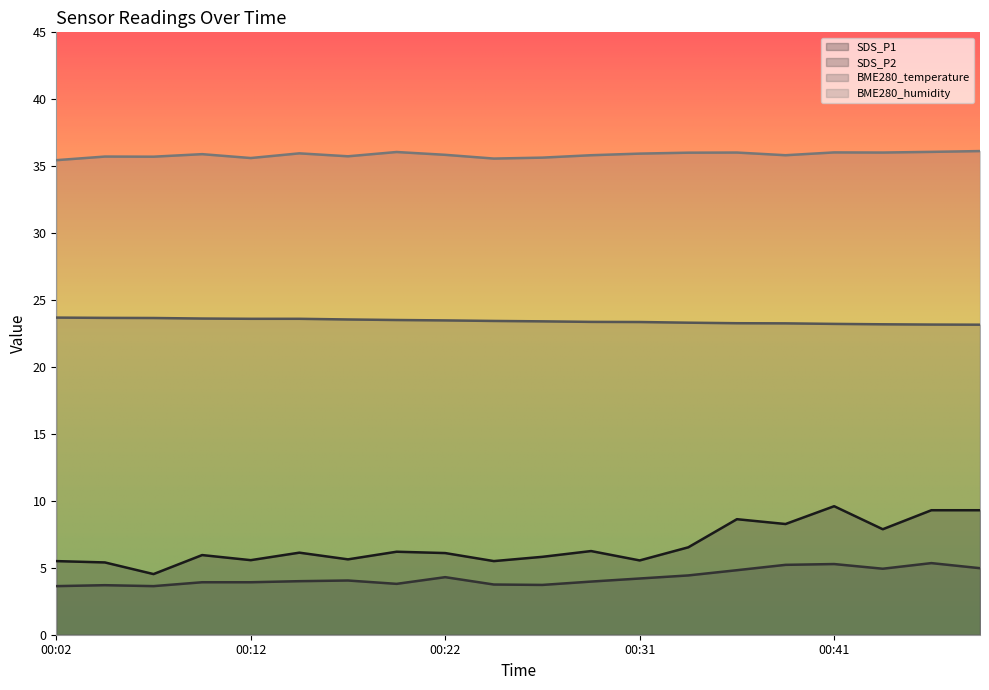

What is the difference between the maximum and second lowest values in the BME280_temperature series?

0.5